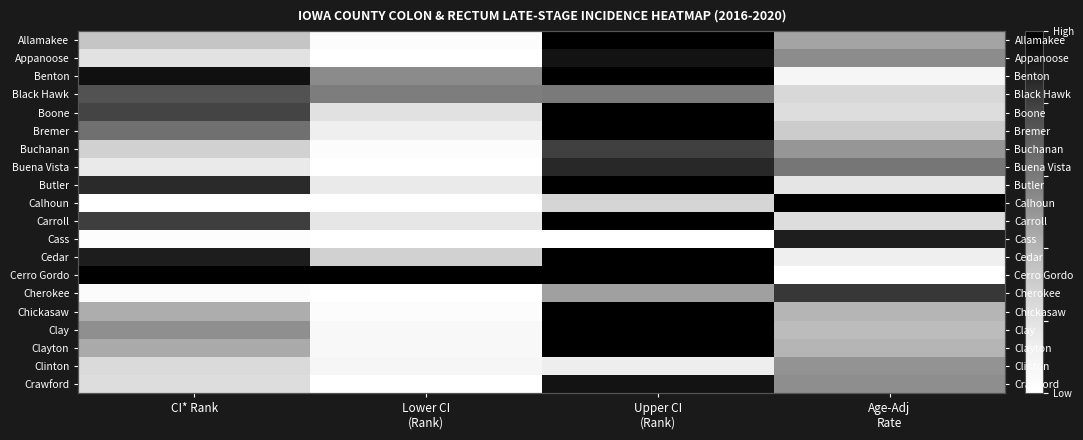

What is the approximate value of Buena Vista at Age-Adj Rate?

0.6